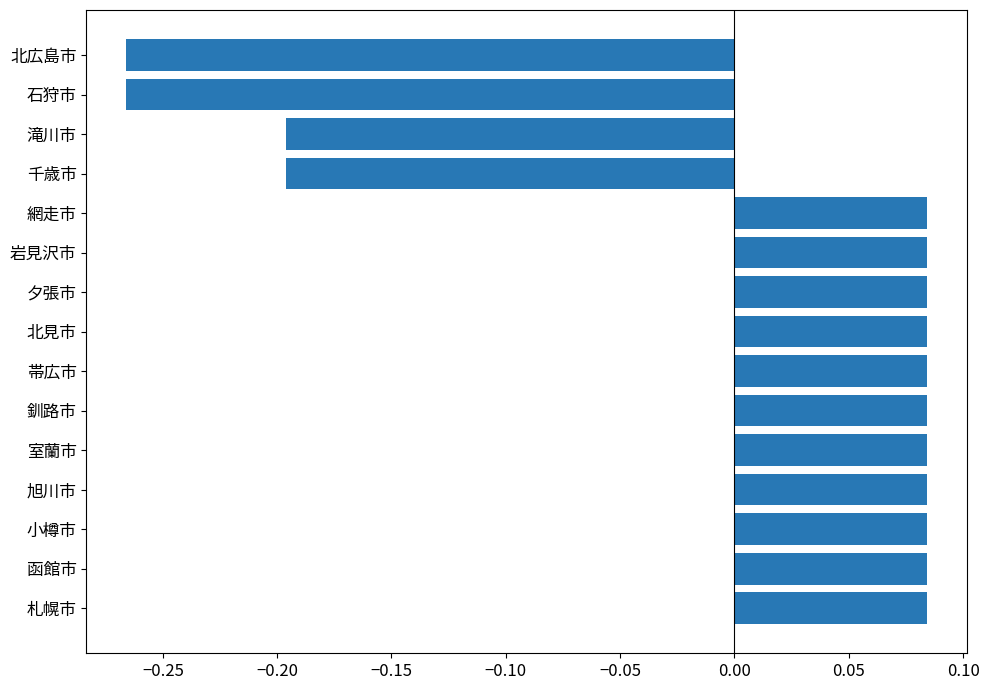

Count the values in the range 0 to 1.

11